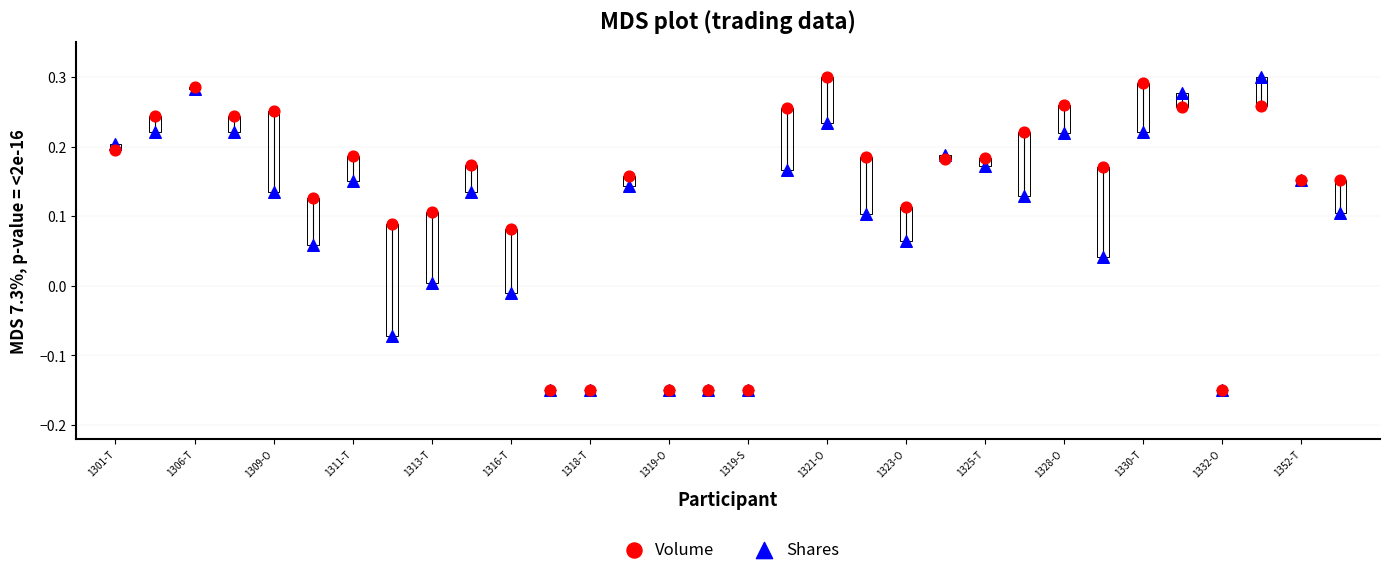

What are all the series names shown in the legend?

Volume, Shares